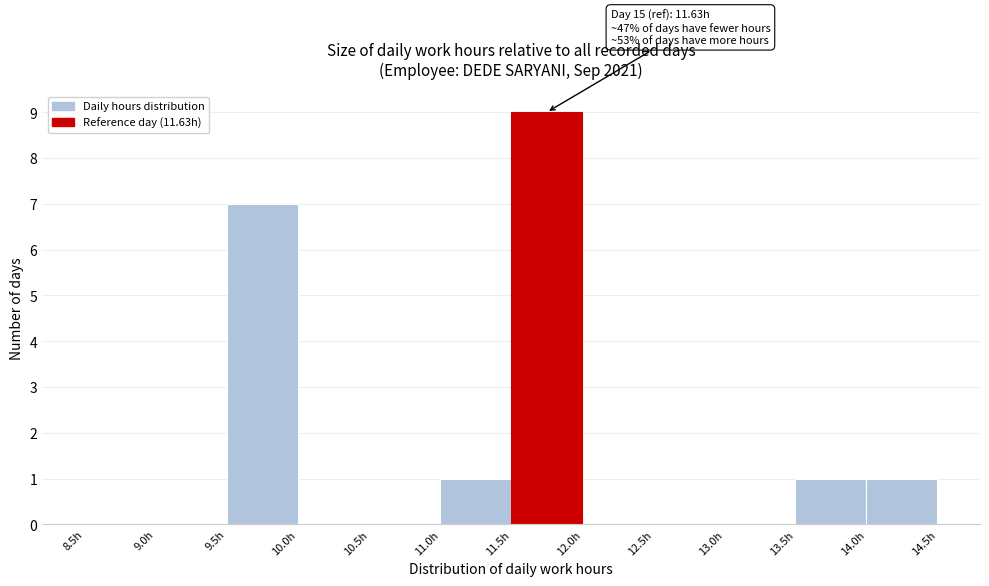

Which range on the x-axis has the tallest bar?

11.5 to 12.0